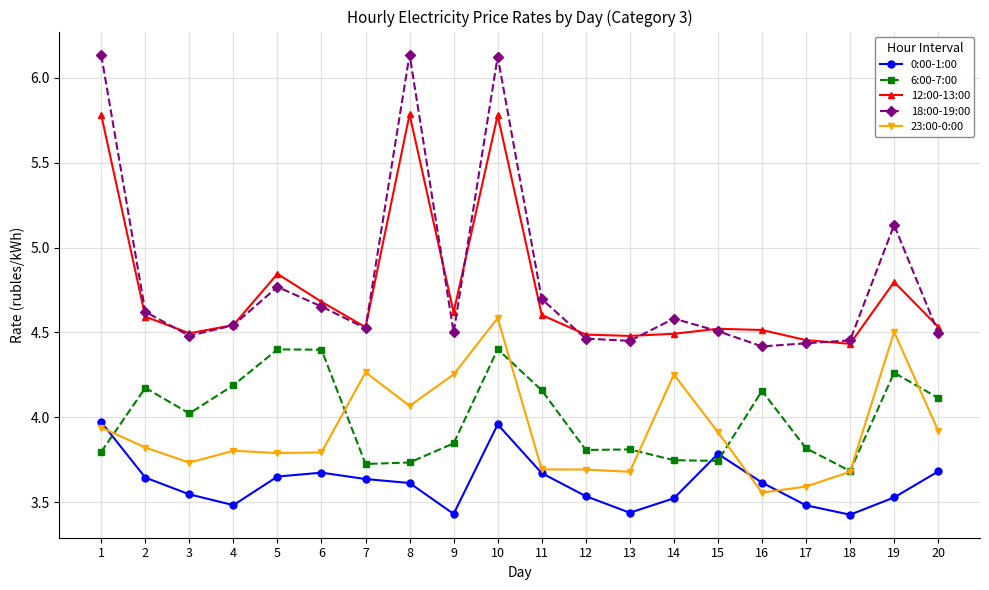

Where is the first local minimum for 23:00-0:00?

3